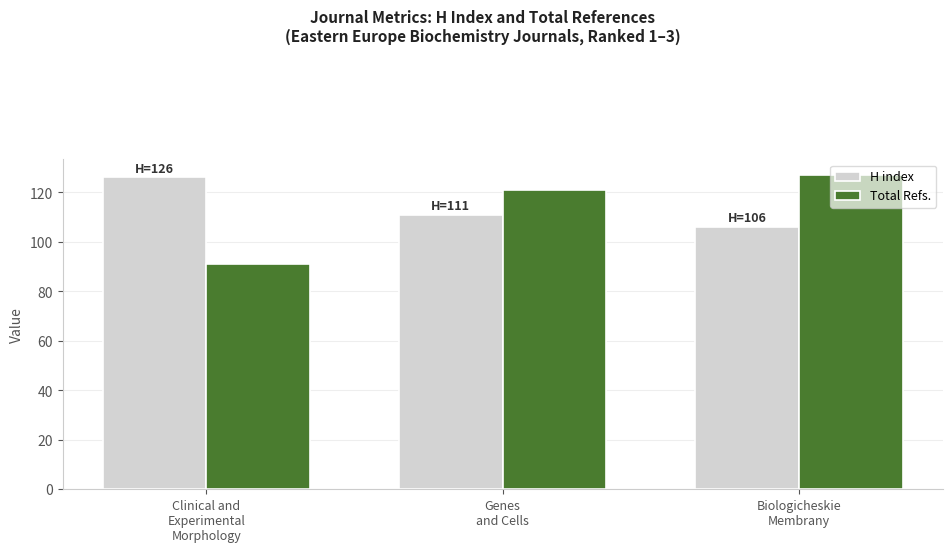

What is the difference between the maximum and second lowest values in the H index series?

15